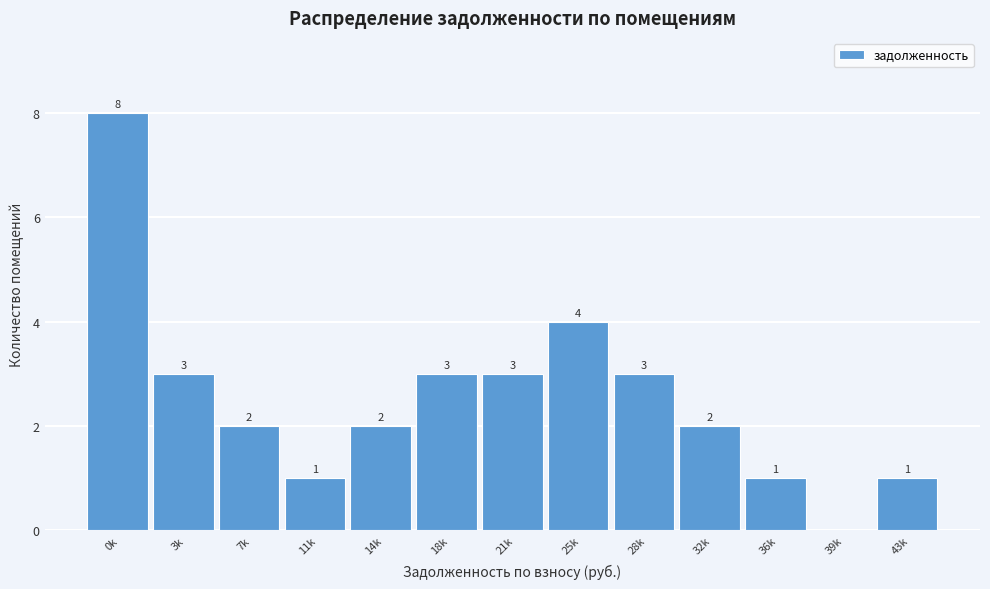

Reading right to left, what are all the values shown in this chart?

43k=1	39k=0	36k=1	32k=2	28k=3	25k=4	21k=3	18k=3	14k=2	11k=1	7k=2	3k=3	0k=8